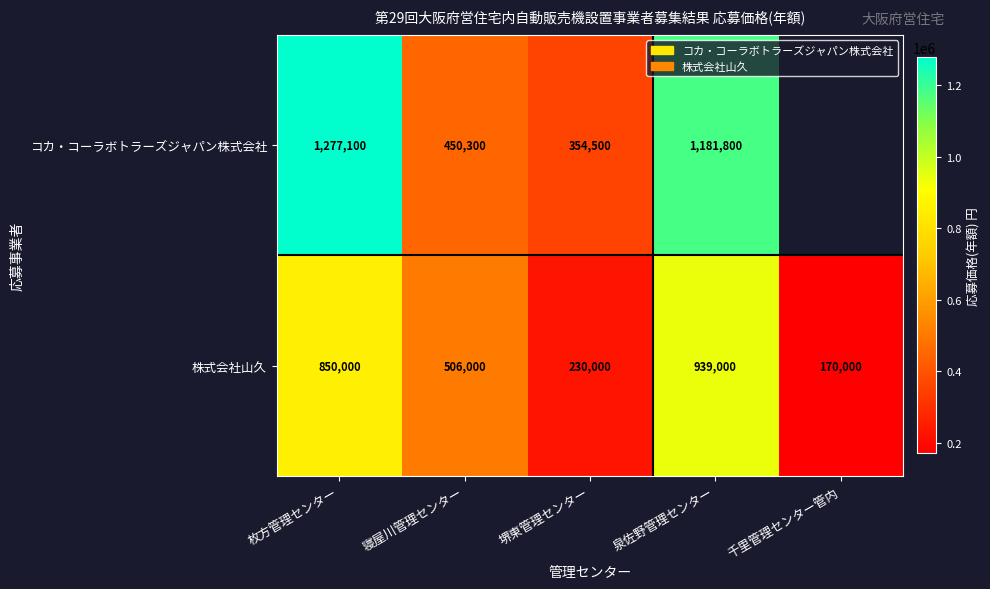

Between 泉佐野管理センター and 寝屋川管理センター, which is larger?

泉佐野管理センター